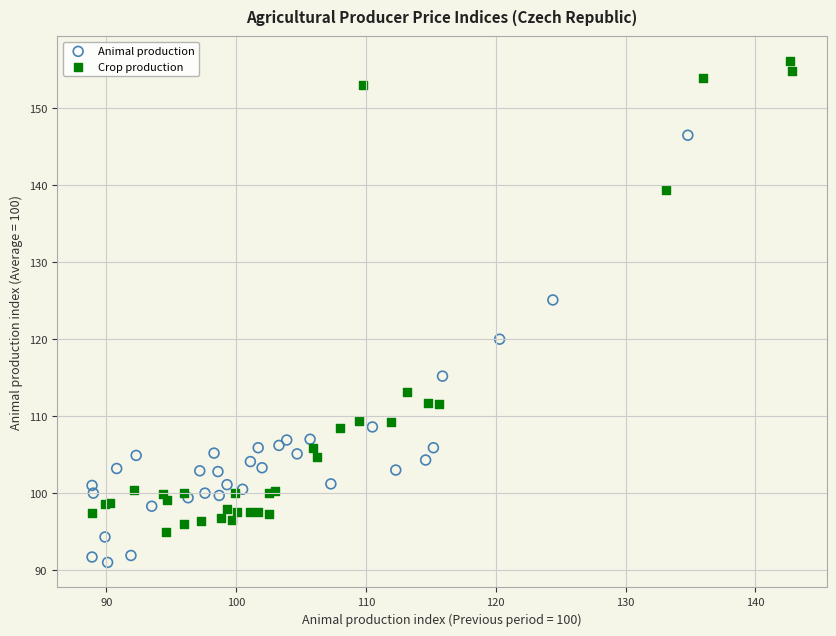

Which series reaches the minimum Y coordinate?

Animal production